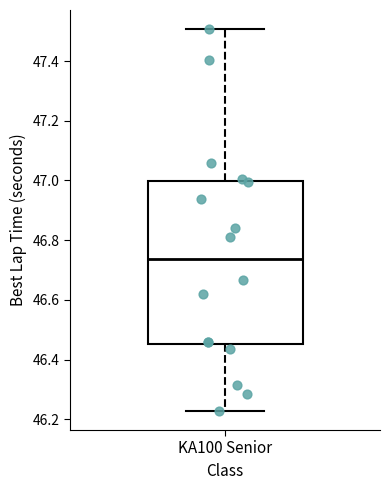

Where is the lower edge of the box for KA100 Senior on the y-axis? The values are not printed on the chart, so give them approximately, as read against the axis.

46.46